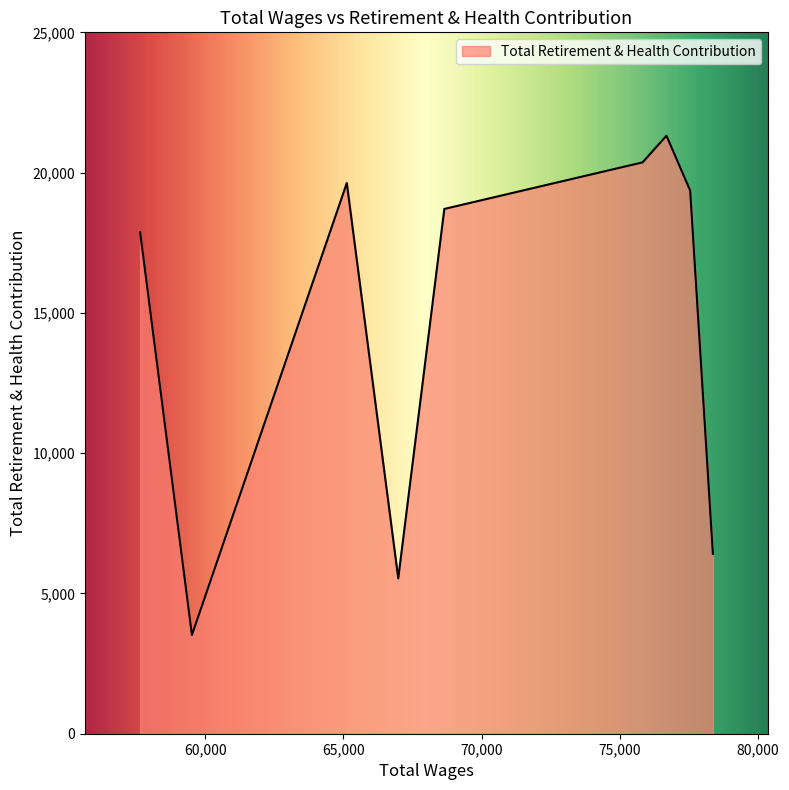

What is the difference between the maximum and minimum values?

17796